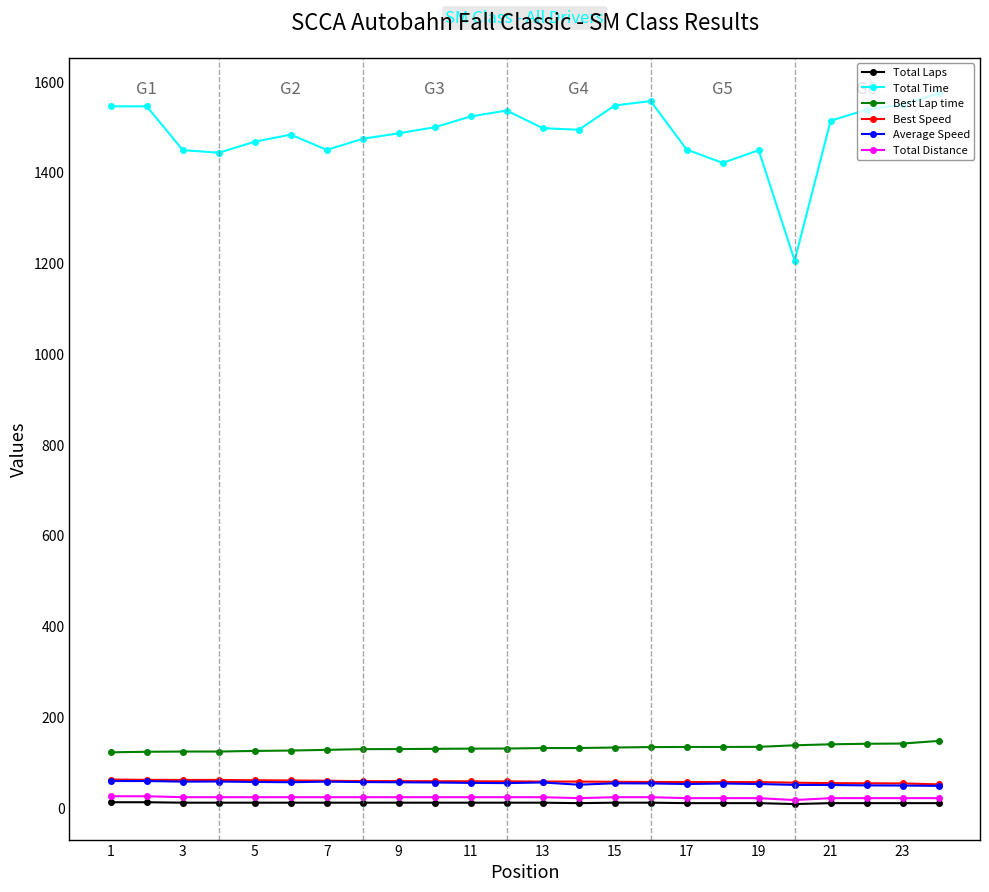

True or false: Total Laps and Average Speed intersect in this chart.

False